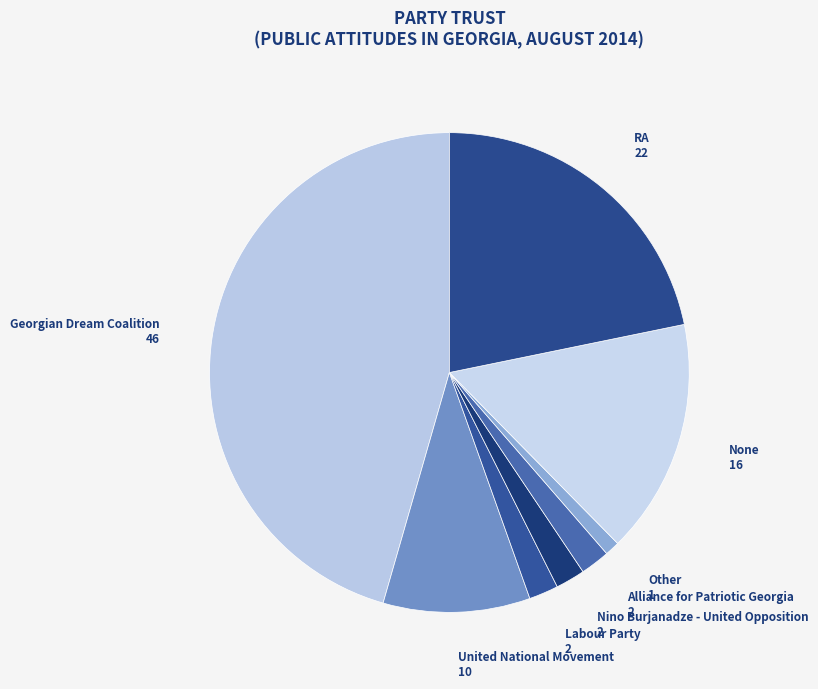

Does any single category account for the majority?

No